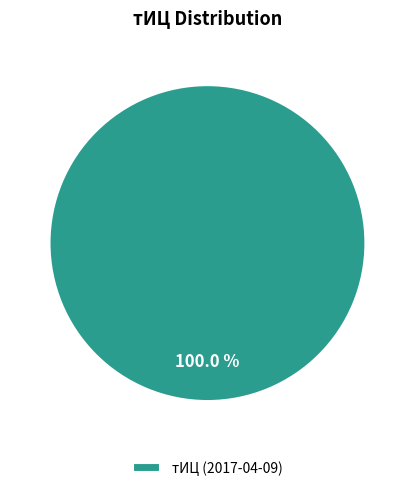

Is there any slice that represents more than half of the pie?

Yes